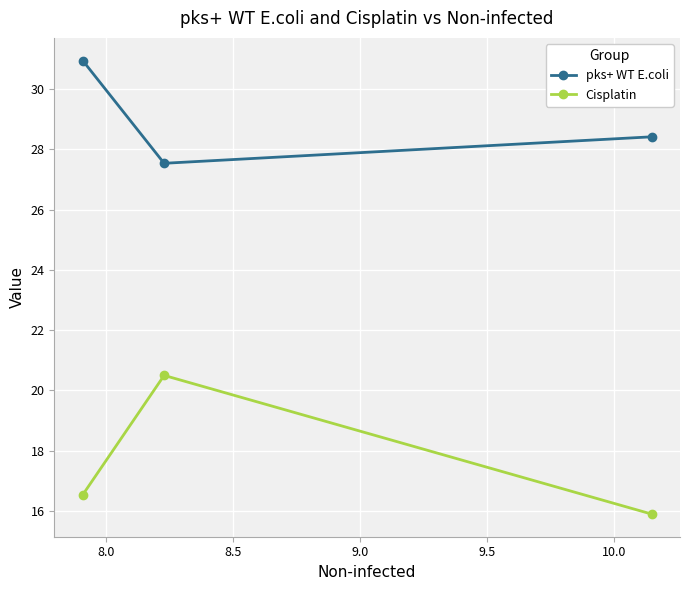

How many Cisplatin values are between 15 and 20?

2